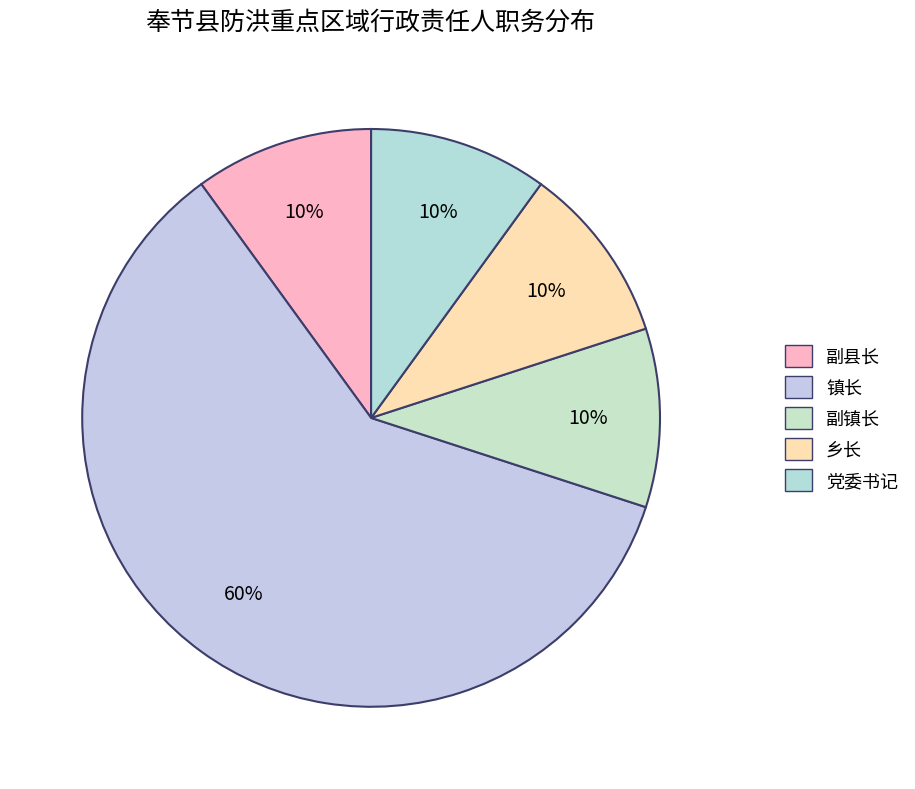

What is the largest slice in the pie chart?

镇长